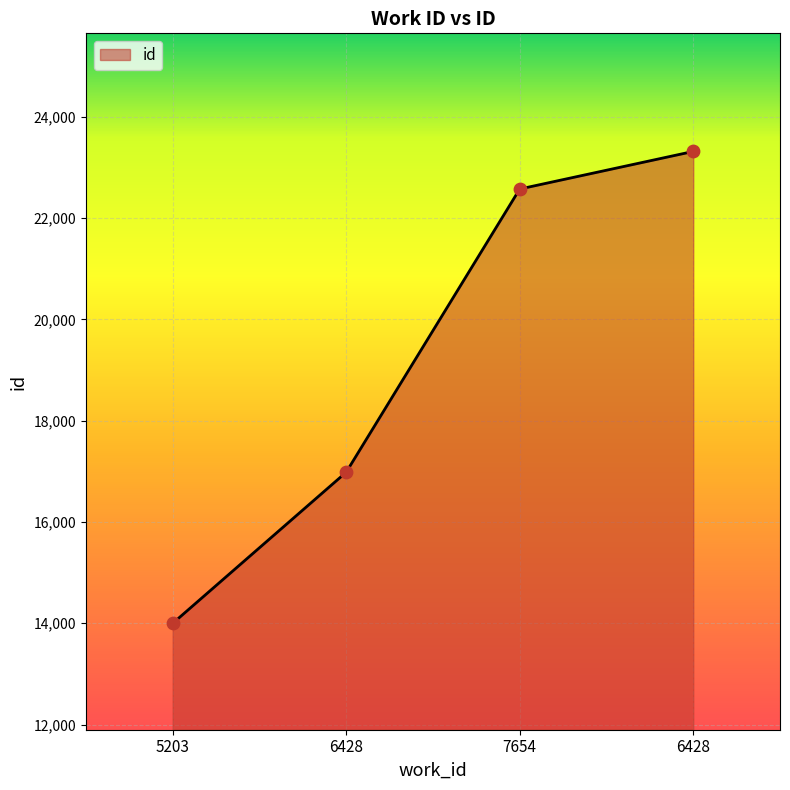

What is the ratio of the value at 7654 to the value at 6428?

1.3